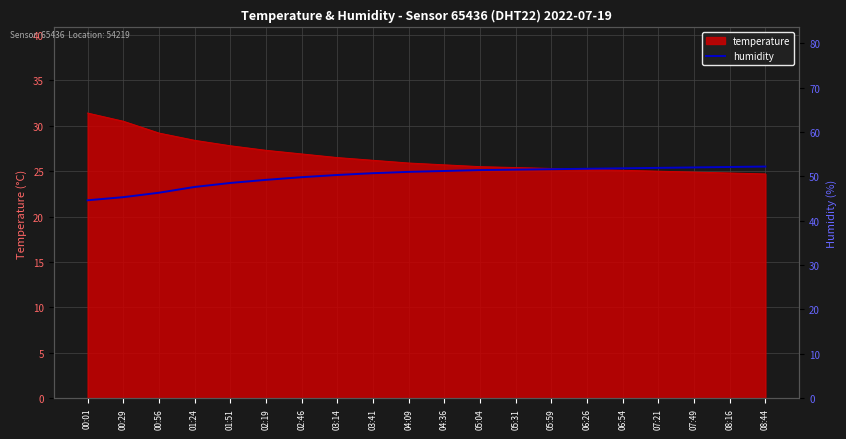

Reading left to right, transcribe all the data shown in this chart.

00:01=44.6	00:29=45.3	00:56=46.3	01:24=47.6	01:51=48.5	02:19=49.2	02:46=49.8	03:14=50.3	03:41=50.7	04:09=51.0	04:36=51.2	05:04=51.4	05:31=51.5	05:59=51.6	06:26=51.7	06:54=51.8	07:21=51.9	07:49=52.0	08:16=52.1	08:44=52.2